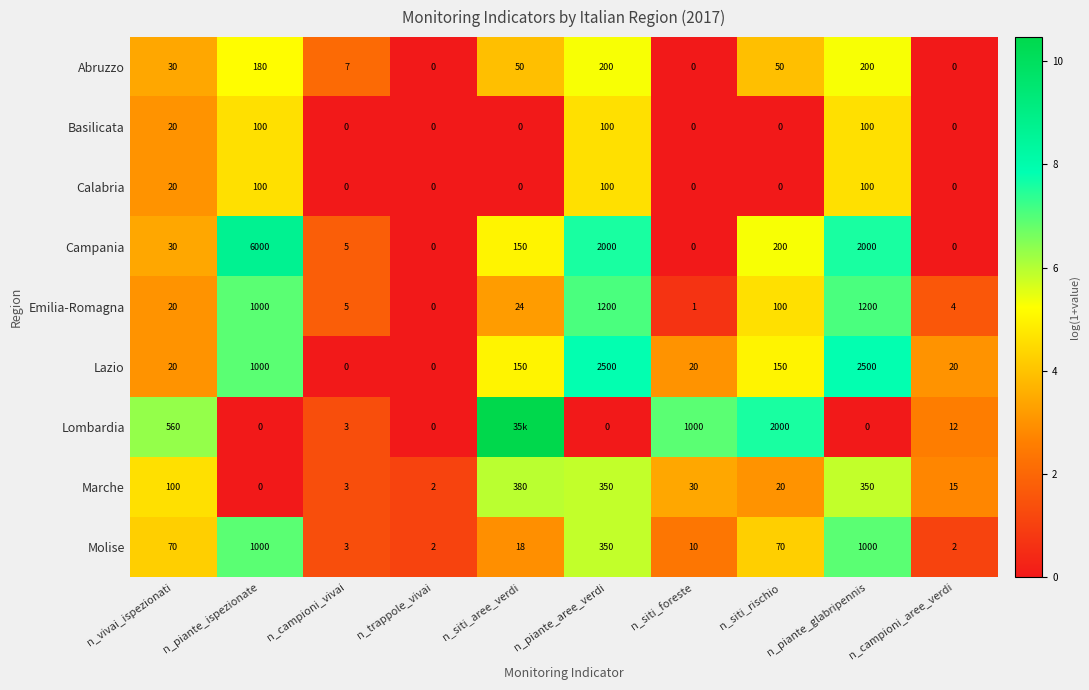

What is the difference between the highest and lowest values at n_piante_ispezionate?

6000.0